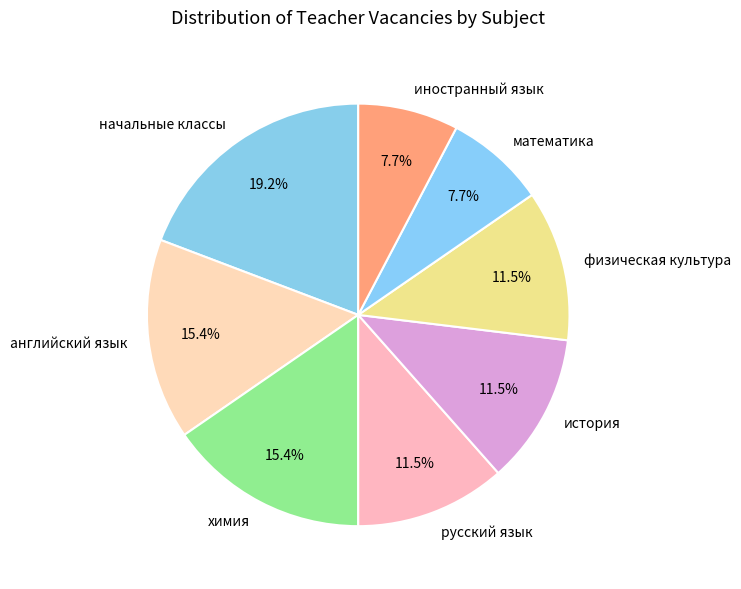

To the nearest percent, what is the difference between the largest and smallest slice percentages?

12%